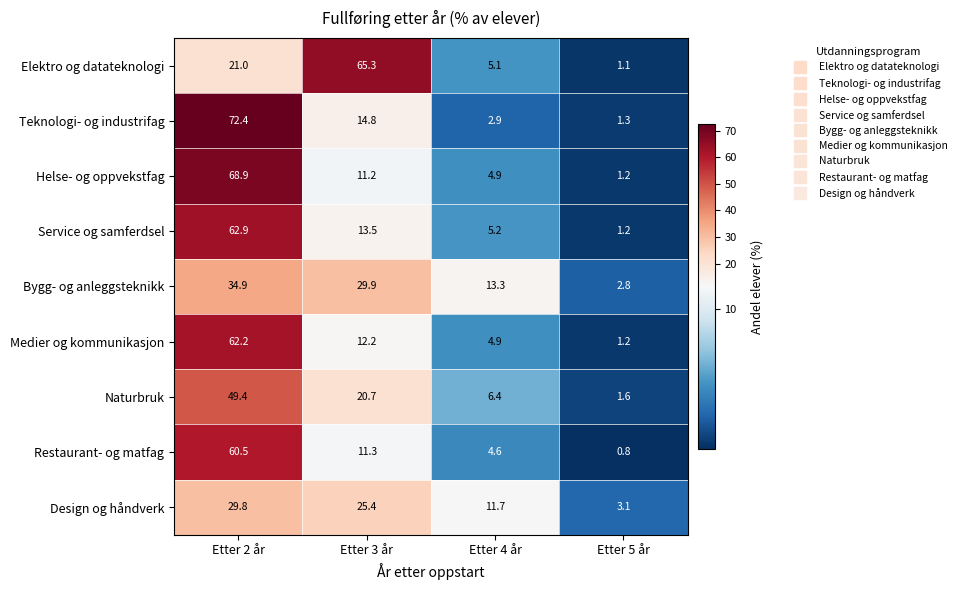

True or false: Medier og kommunikasjon has a value of 1.2 at Etter 5 år.

True